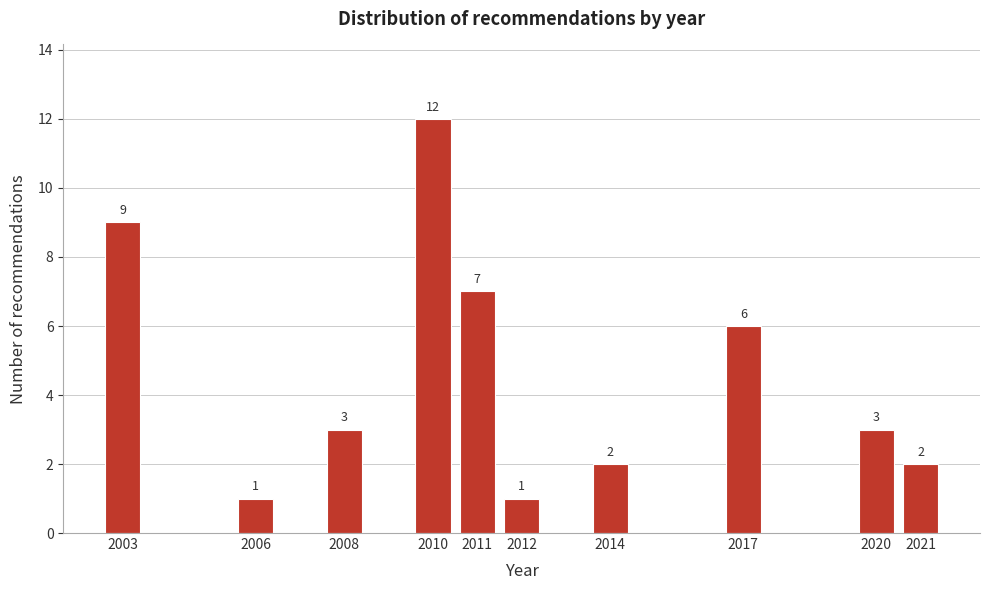

Reading left to right, transcribe all the data shown in this chart.

9	1	3	12	7	1	2	6	3	2